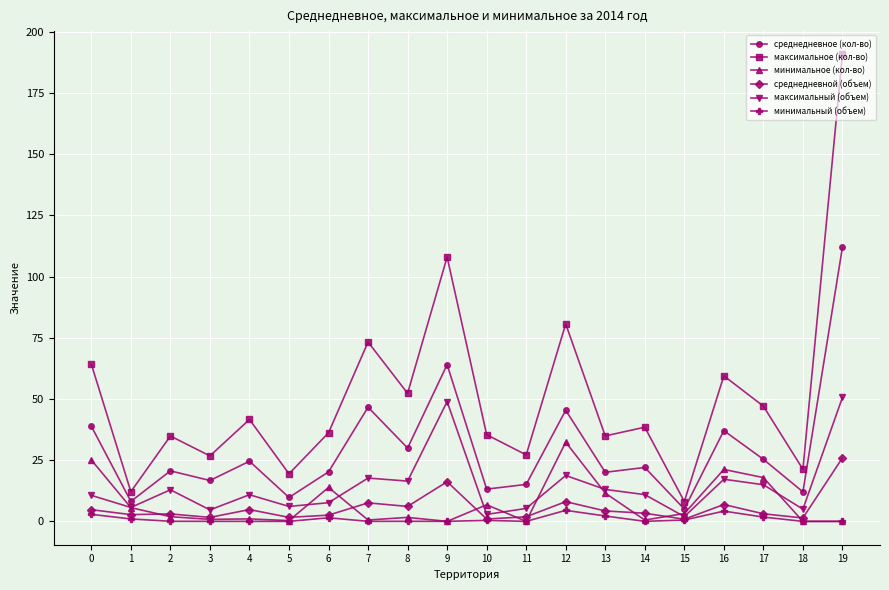

Between 4 and 8, which series saw the biggest shift?

максимальное (кол-во)